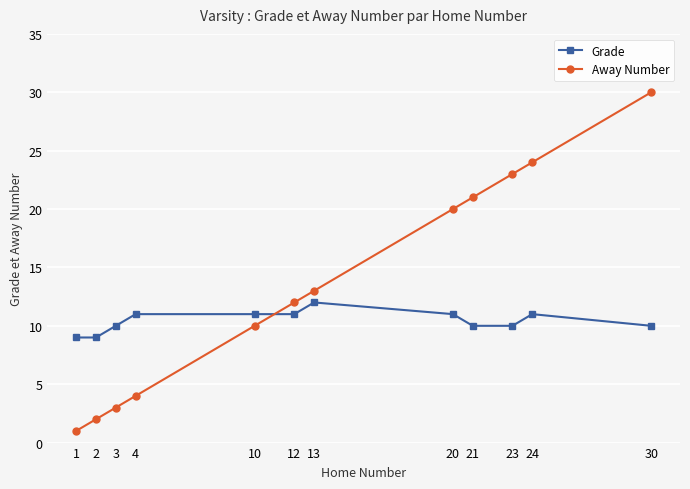

How many Grade values are between 10 and 11?

9